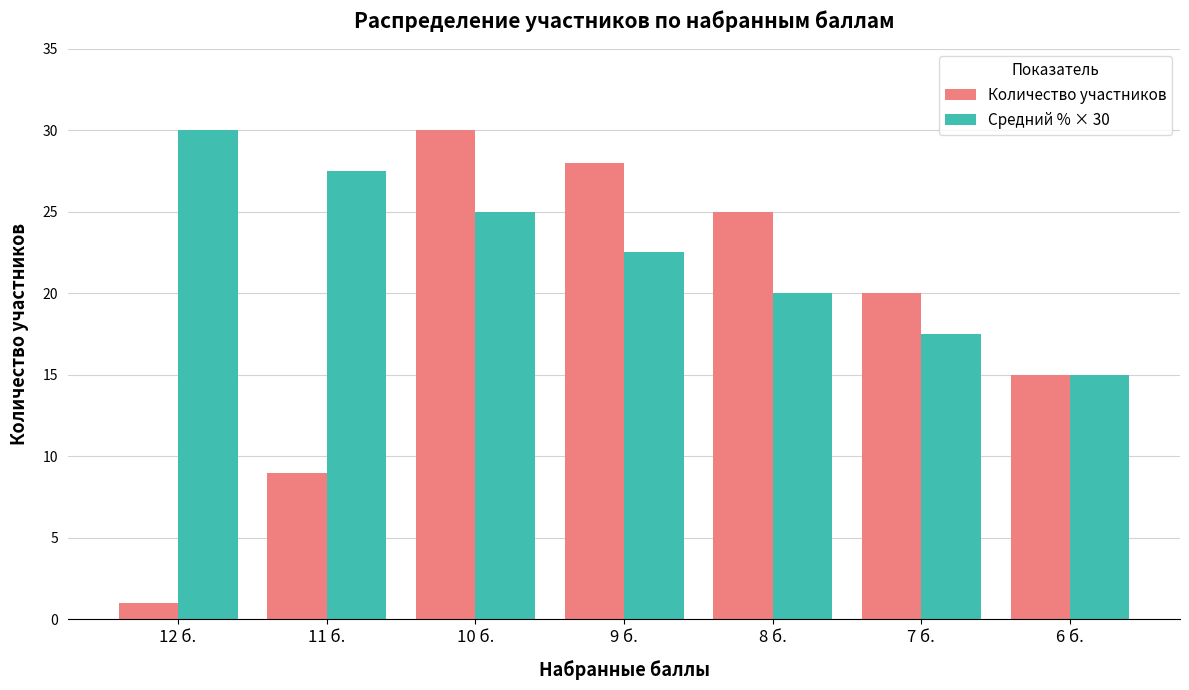

Are the bars grouped side by side (vs. stacked)?

Yes